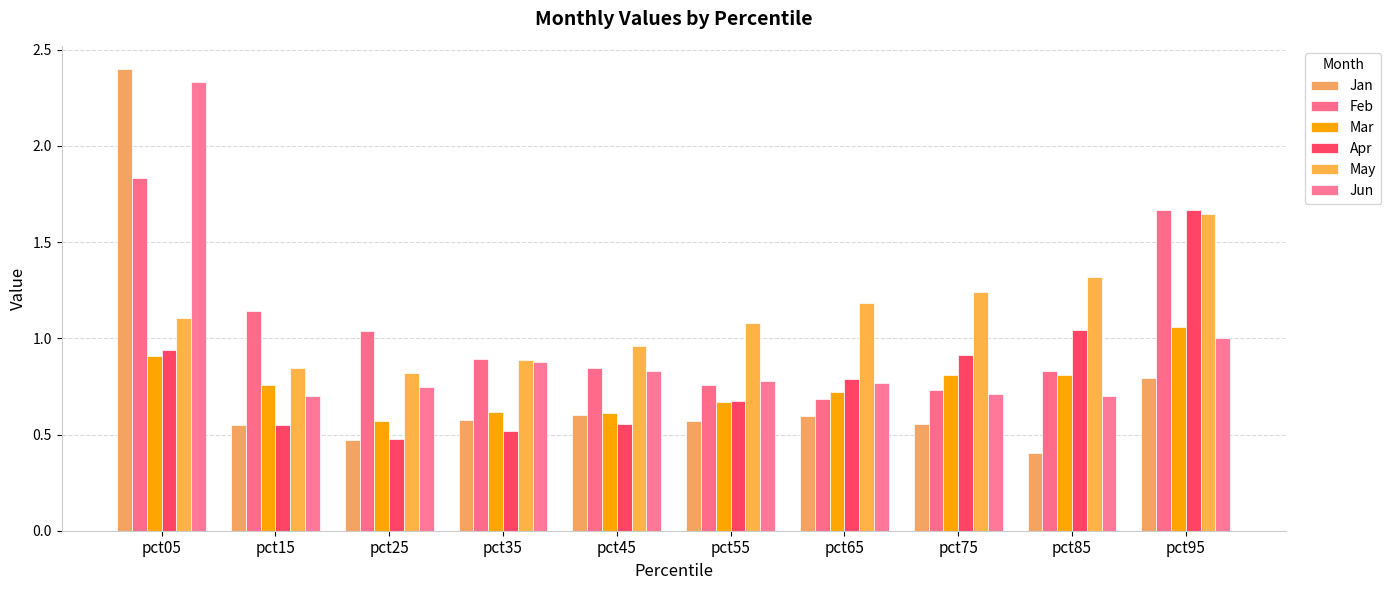

What is the spread (max minus min) of values at pct15?

0.6